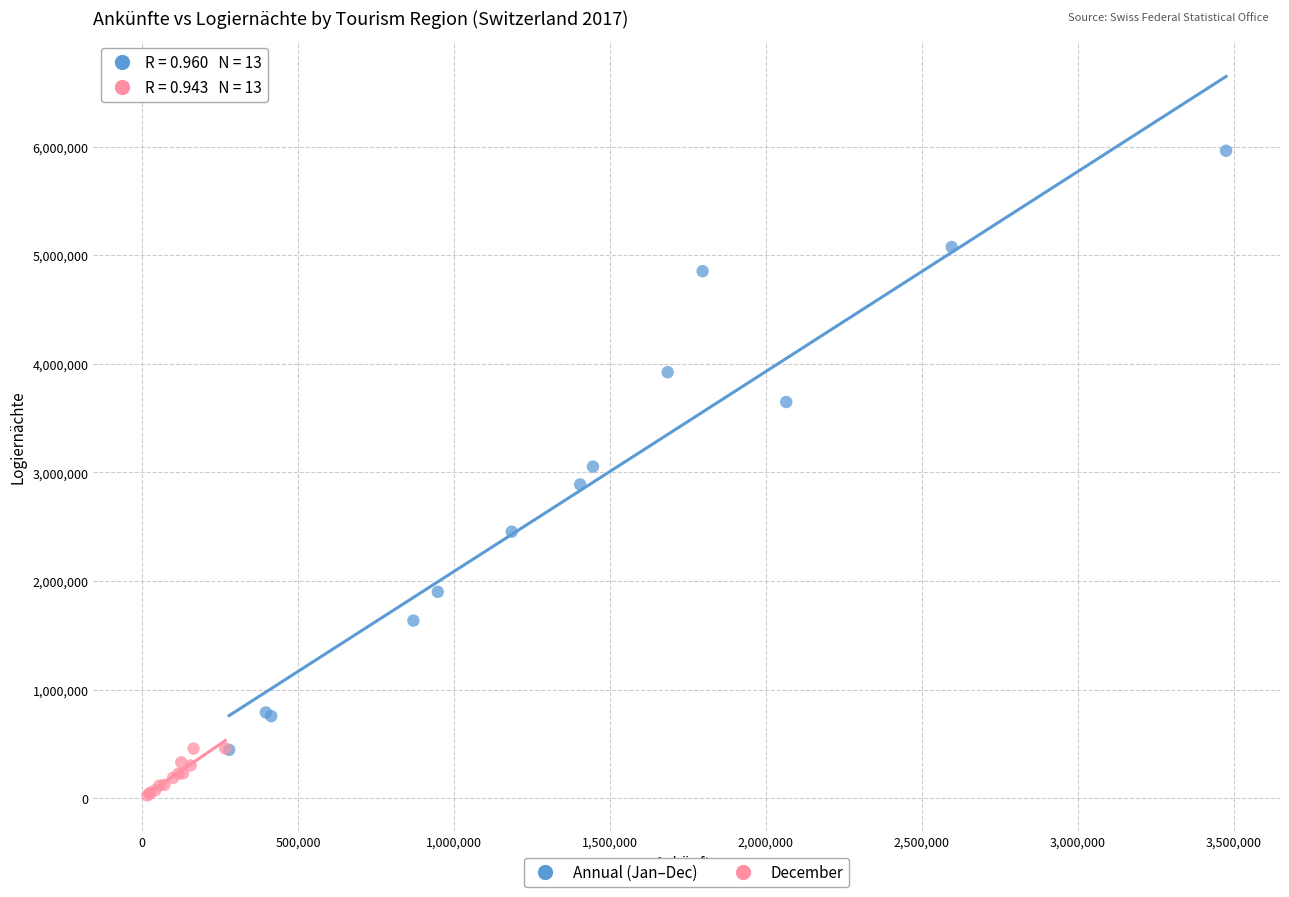

Which series reaches the maximum Y coordinate?

Annual (Jan–Dec)